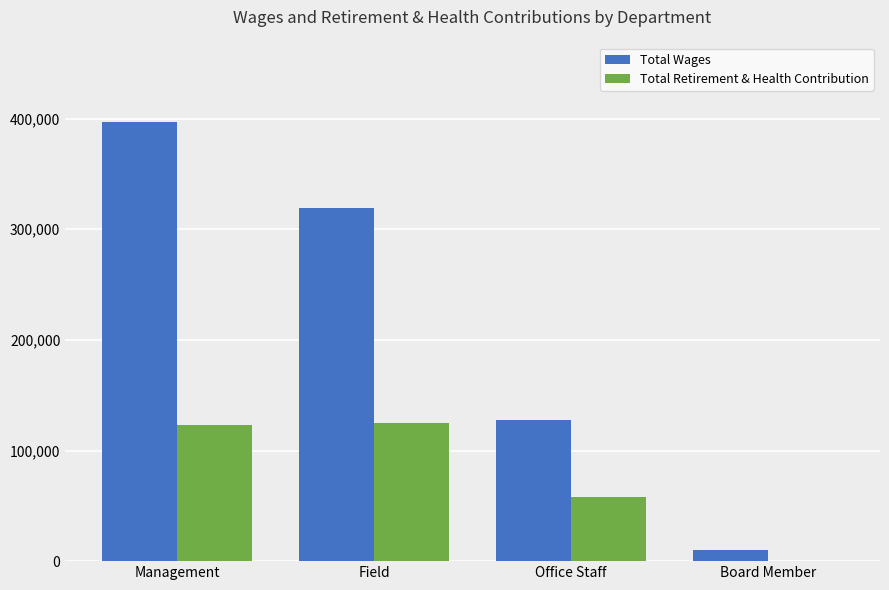

Which series has the largest range (max minus min)?

Total Wages